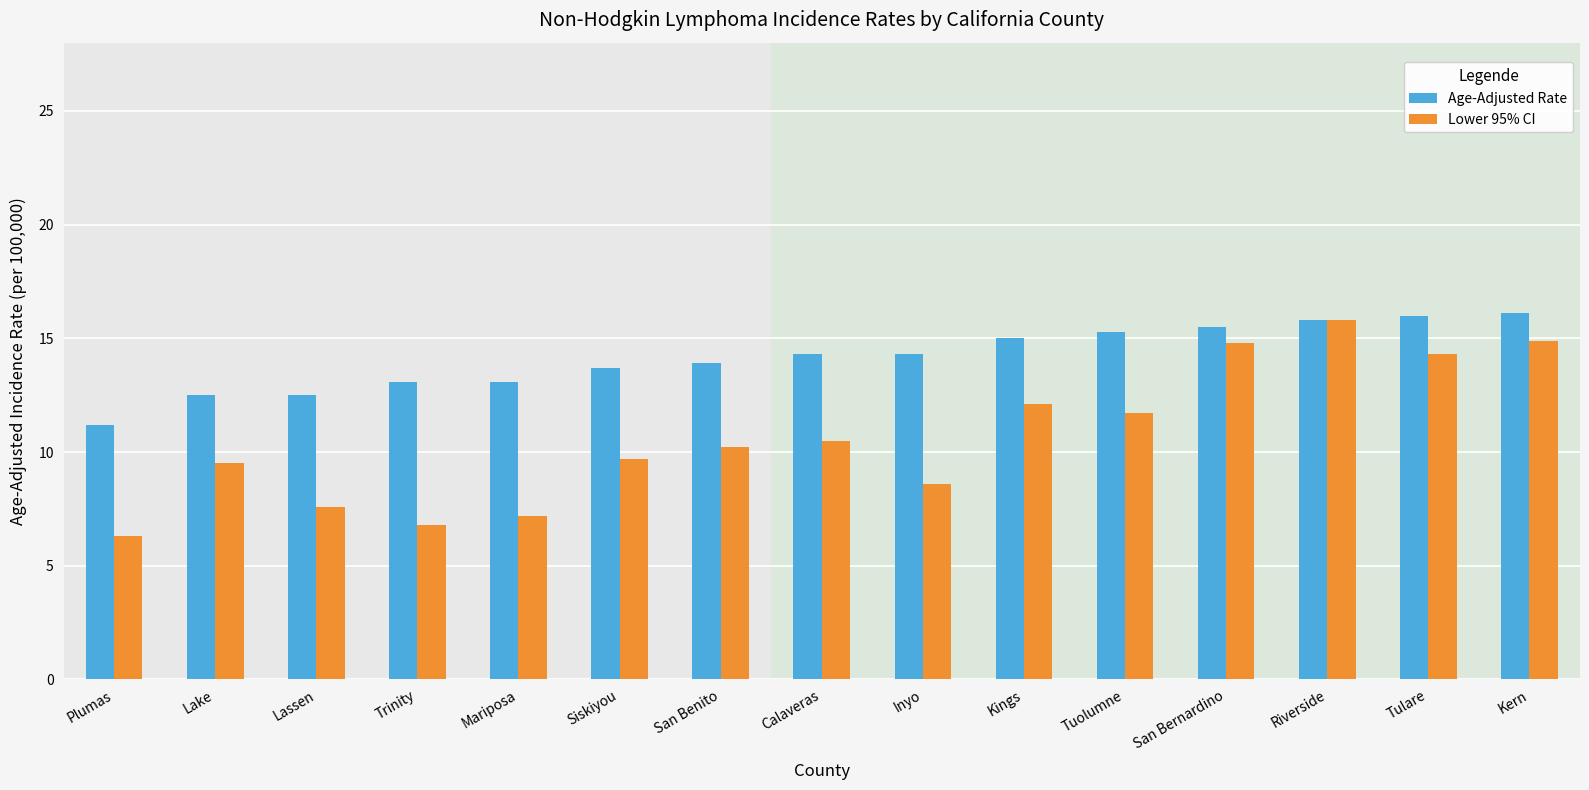

What is the smallest value displayed?

6.3